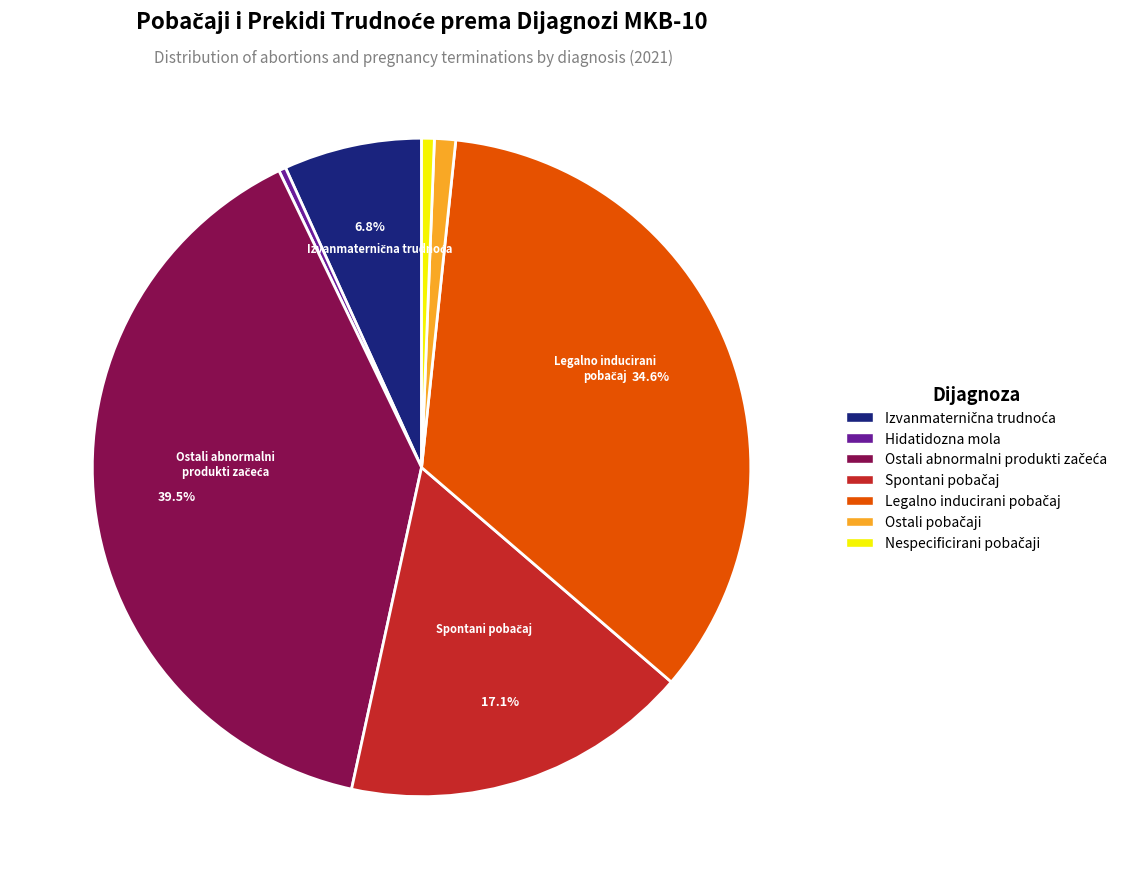

Does Hidatidozna mola represent more than half of the total?

No